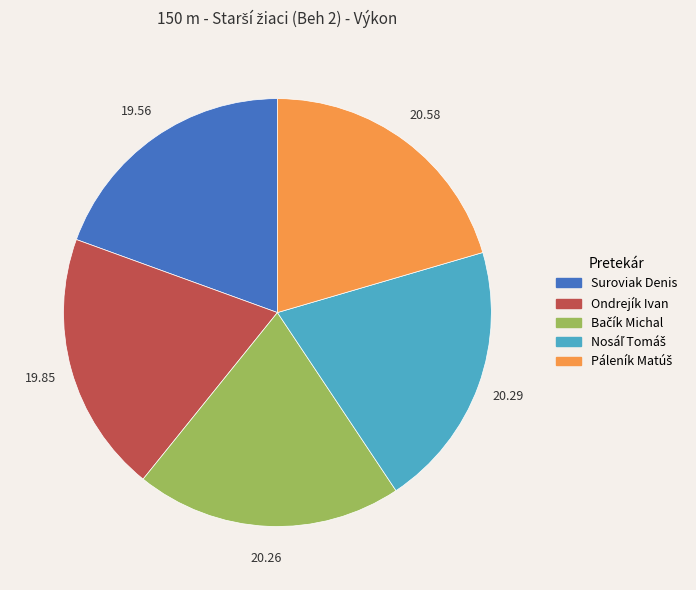

Does Ondrejík Ivan account for over 50% of the chart?

No